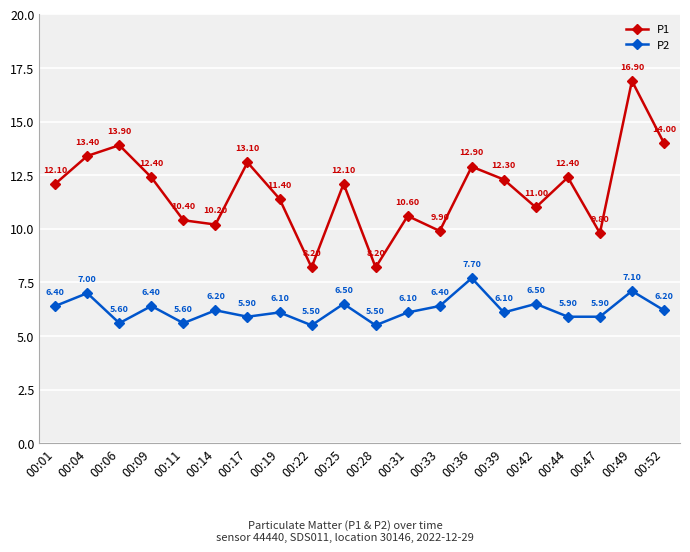

True or false: P1 and P2 intersect in this chart.

False